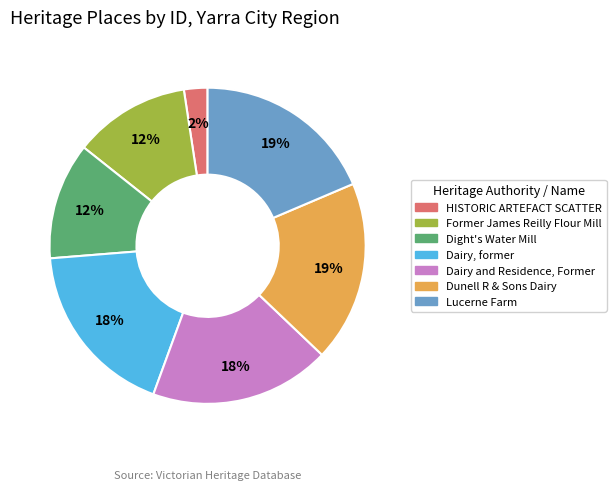

To the nearest percent, what is the difference between the HISTORIC ARTEFACT SCATTER and Dight's Water Mill slice percentages?

10%